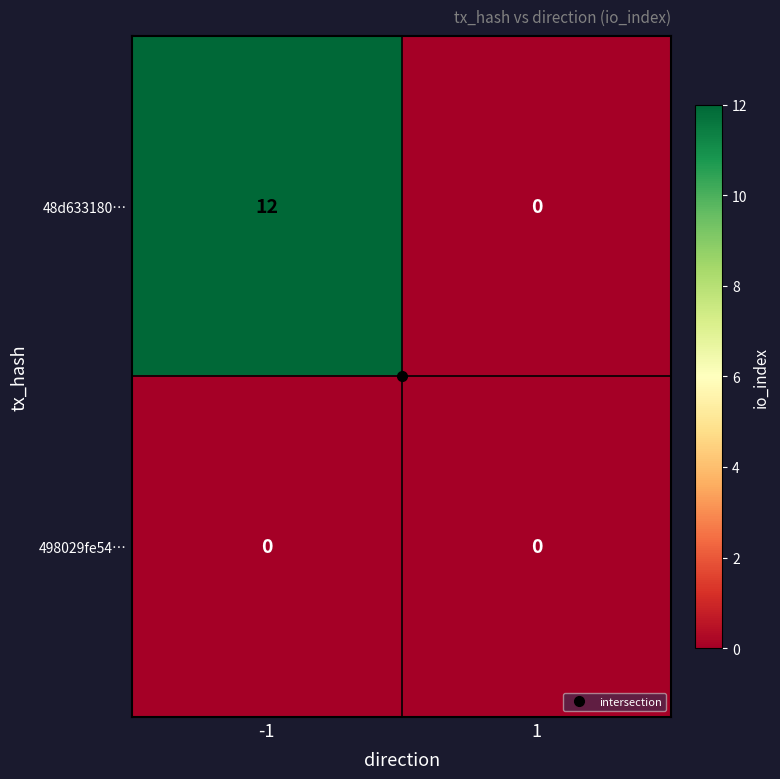

The value of 48d633180… at -1 is 16. True or false?

False